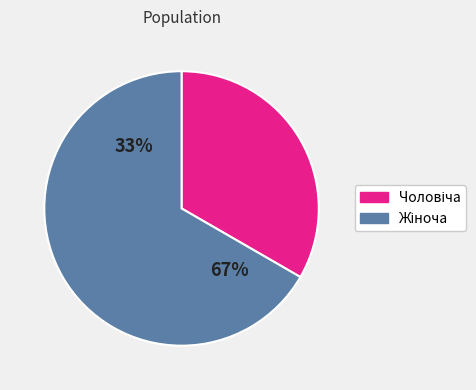

Do Жіноча and Чоловіча together represent more than half of the pie?

Yes